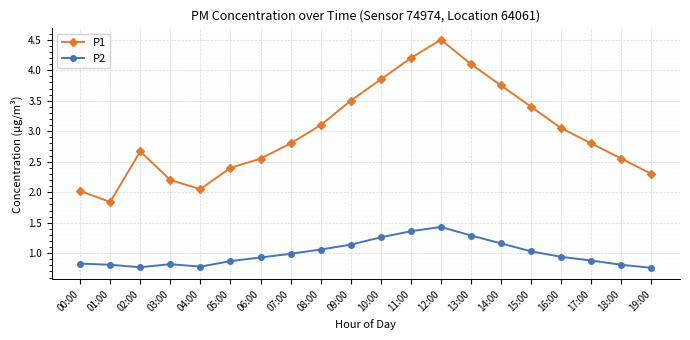

What is the difference between the maximum and minimum values in the P1 series?

2.7